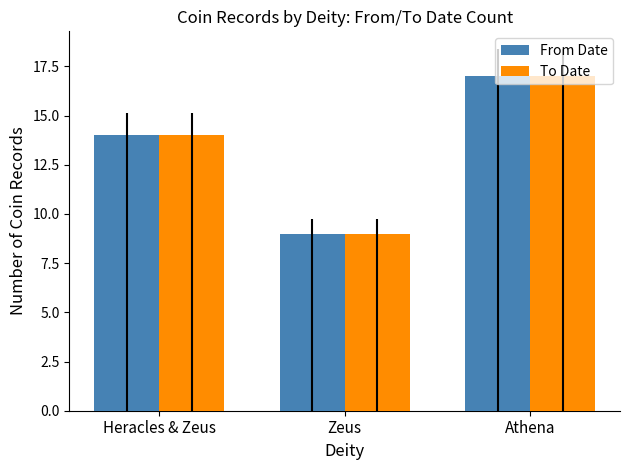

How many categories are shown in the chart?

3